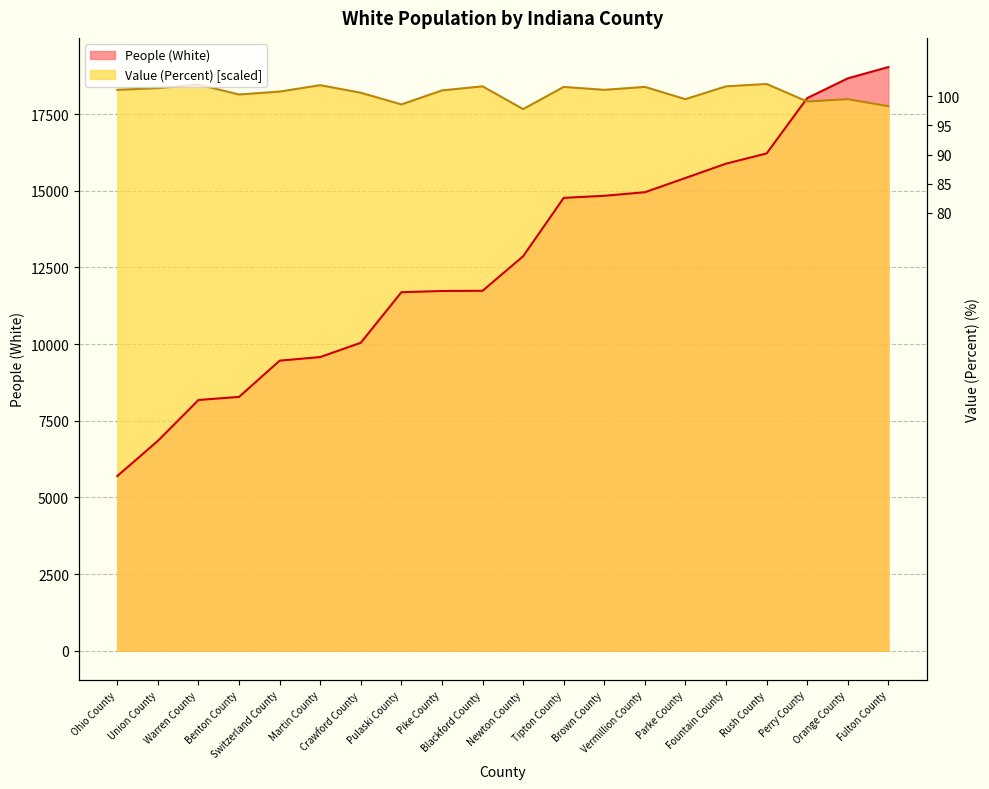

Is the value of Value (Percent) at Orange County greater than the value of People (White) at Fountain County?

Yes